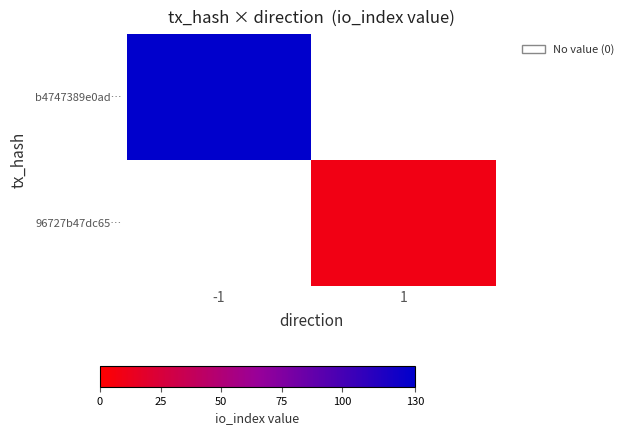

Is the value of 96727b47dc65… at 1 greater than the value of b4747389e0ad… at 1?

No